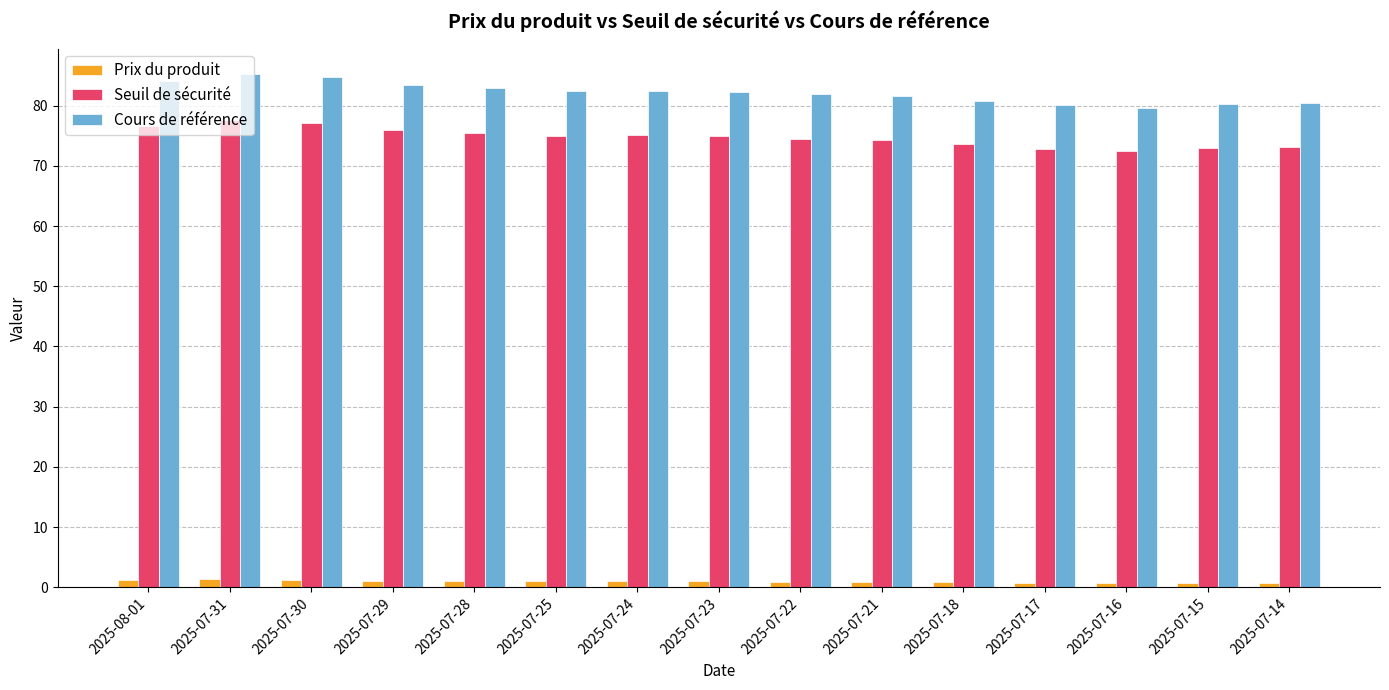

What are all the series names shown in the legend?

Prix du produit, Seuil de sécurité, Cours de référence